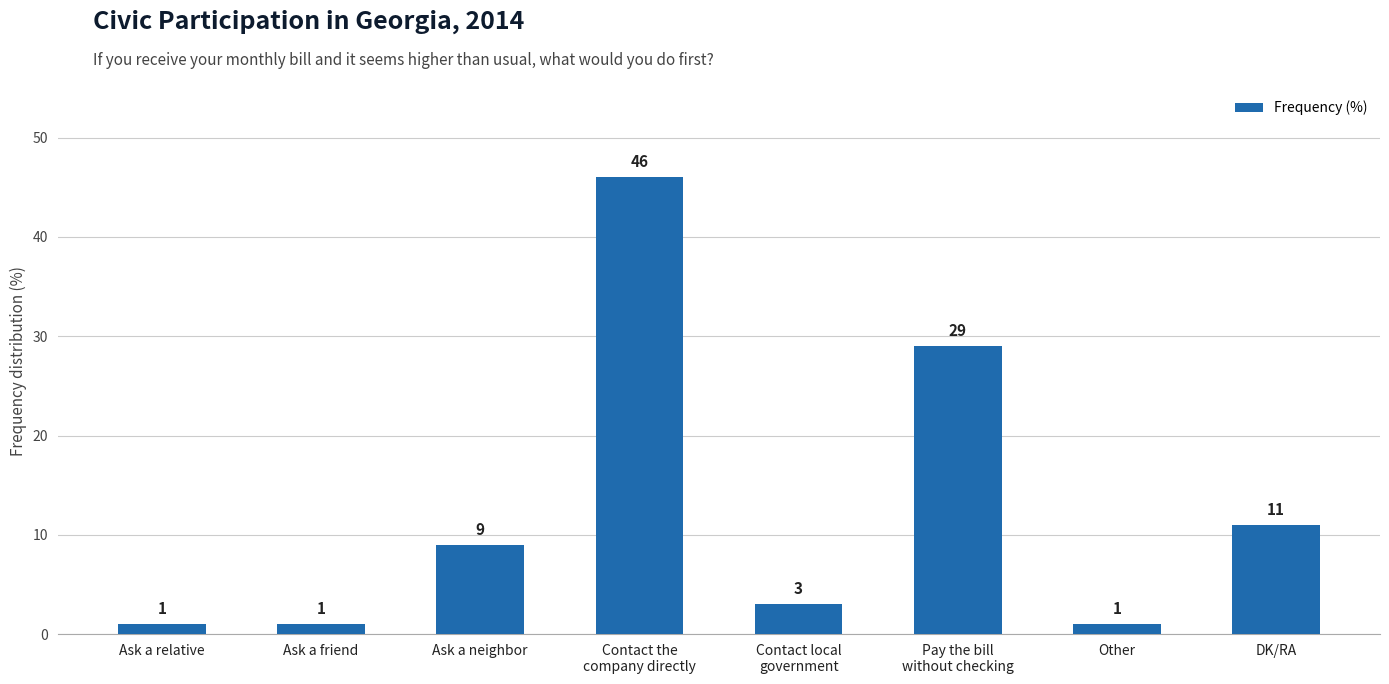

What is the change in value from Ask a relative to DK/RA?

+10